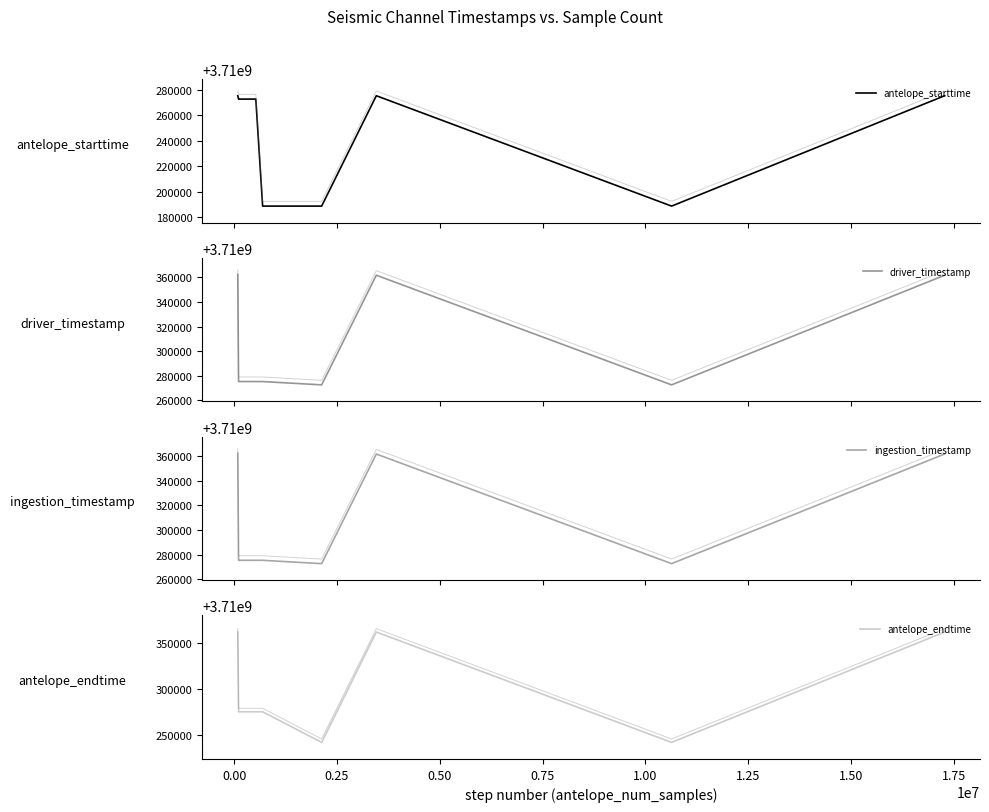

How many lines are shown in the chart?

4